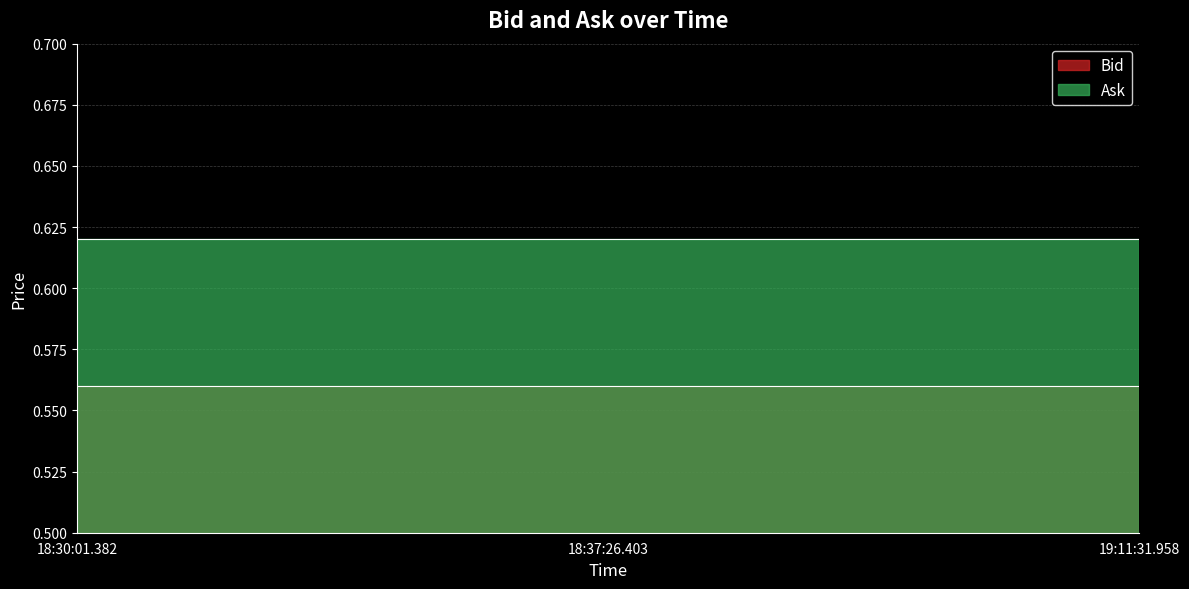

Does the chart display data point markers on the line(s)?

No